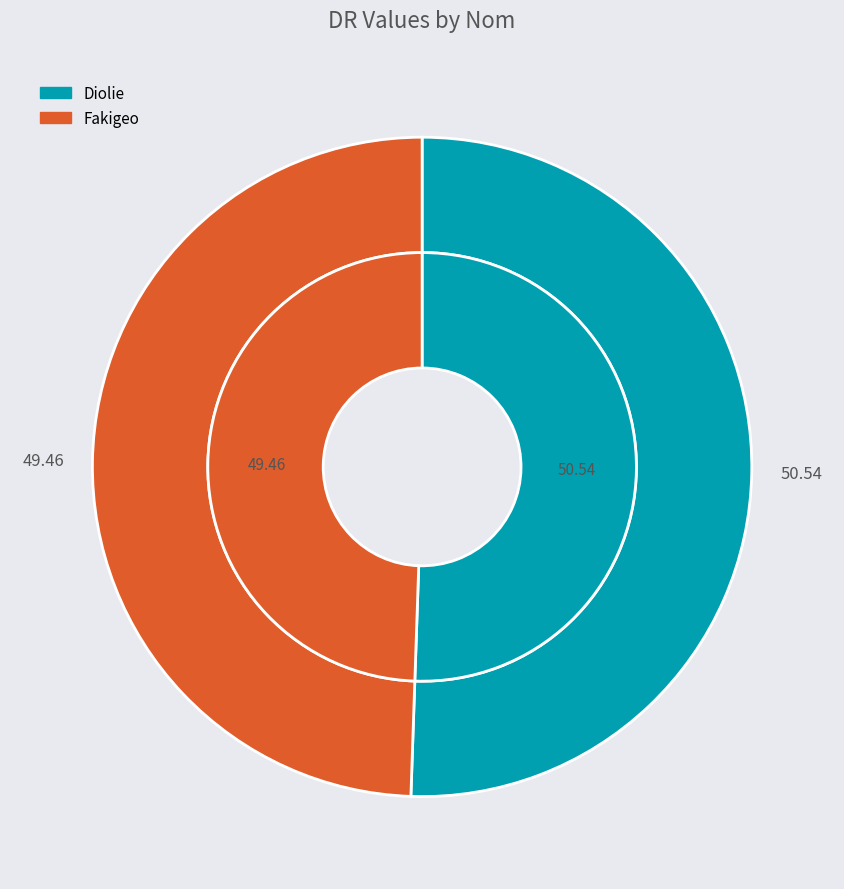

What portion of the pie excludes Fakigeo?

50.5%